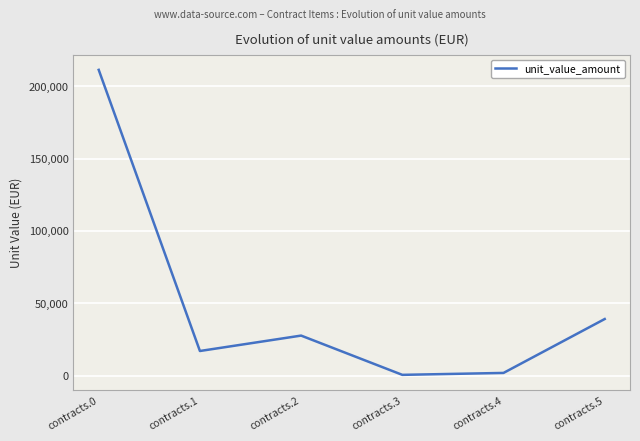

What is the ratio of the value at contracts.2 to the value at contracts.3?

57.4